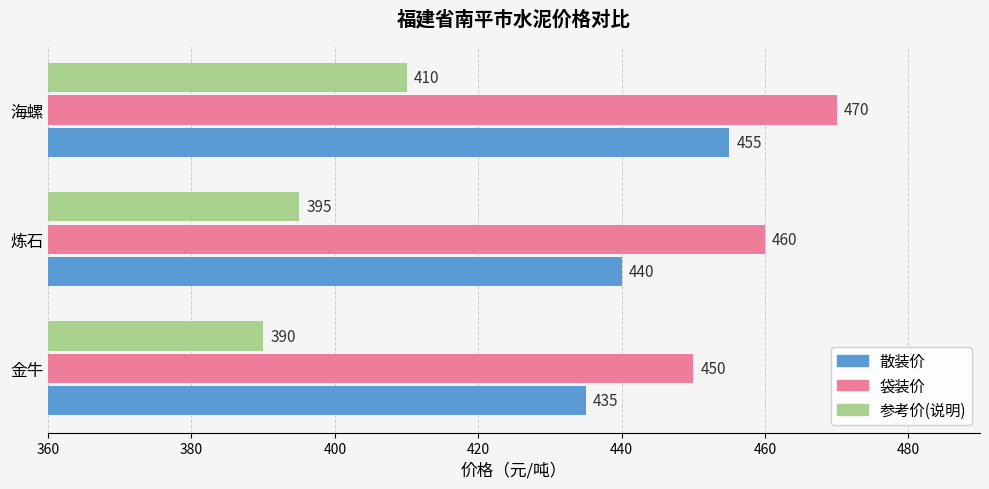

What is the spread (max minus min) of values at 金牛?

60